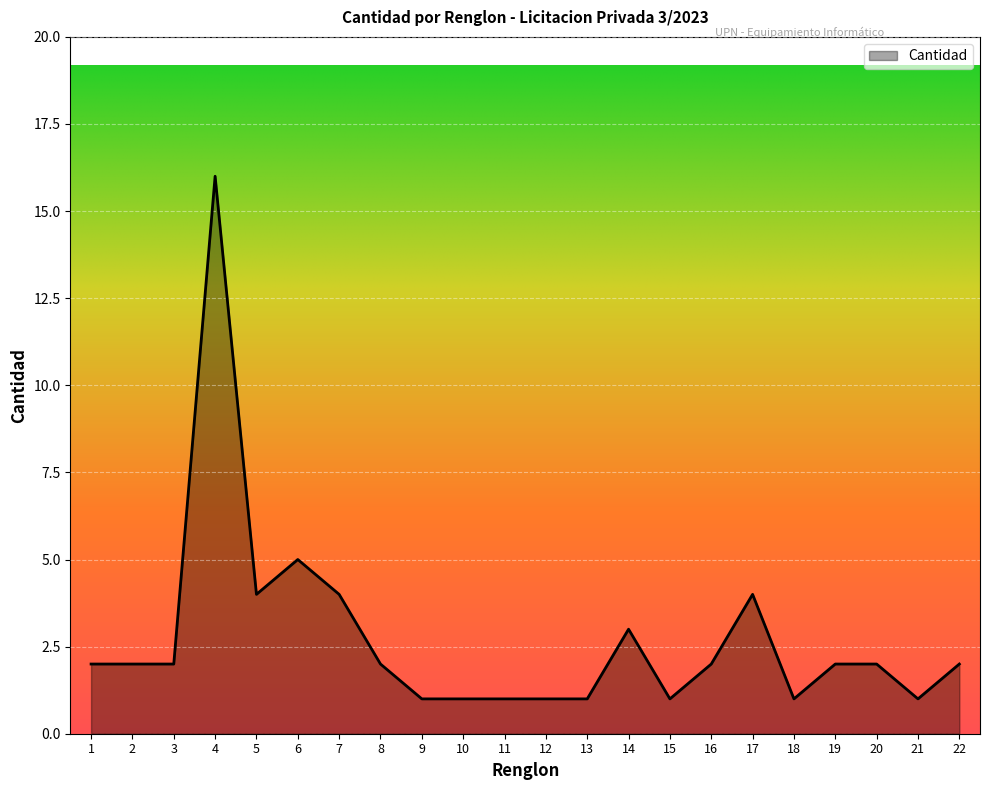

Reading left to right, transcribe all the data shown in this chart.

2	2	2	16	4	5	4	2	1	1	1	1	1	3	1	2	4	1	2	2	1	2